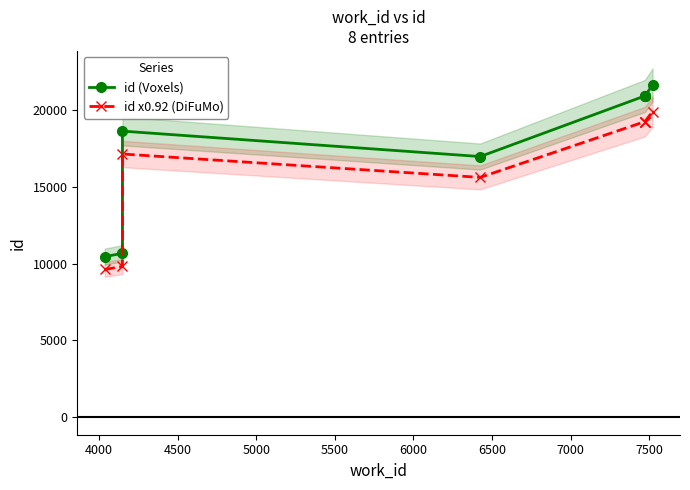

Between 4500 and 6000, which is larger?

6000